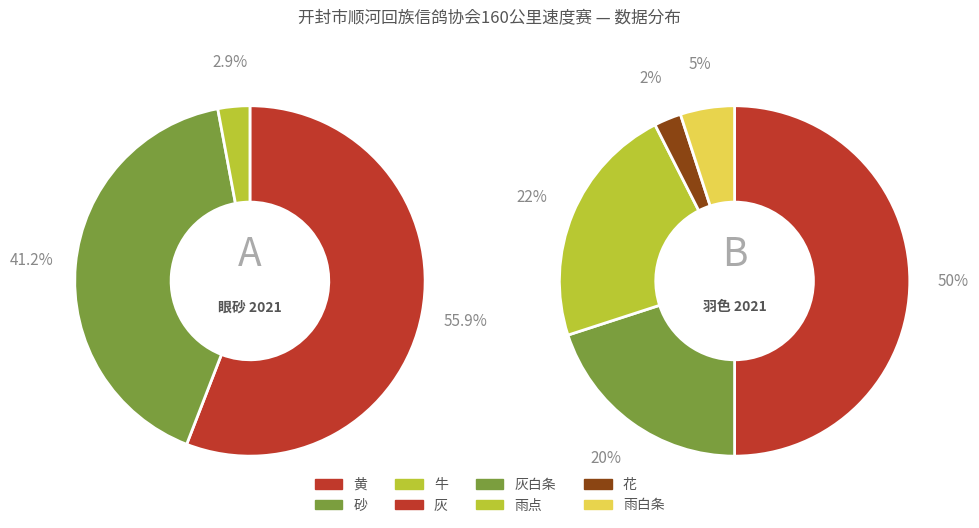

The 牛 slice represents 13% of the pie. True or false?

False